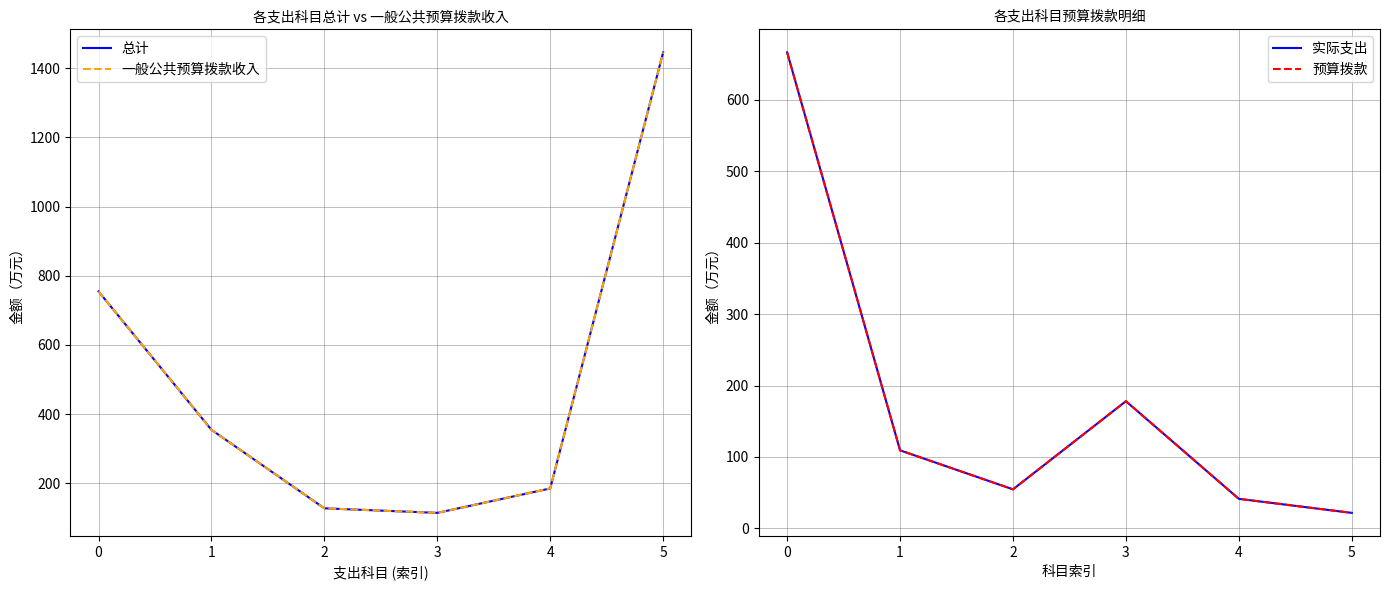

Which category has the lowest value in the 总计 series?

3